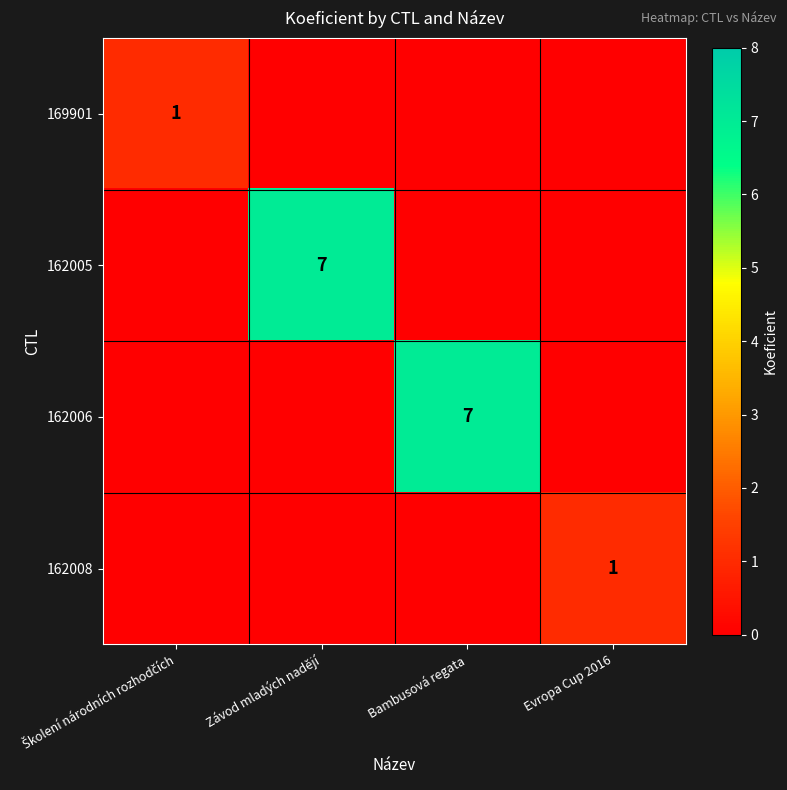

What is the greatest value displayed?

7